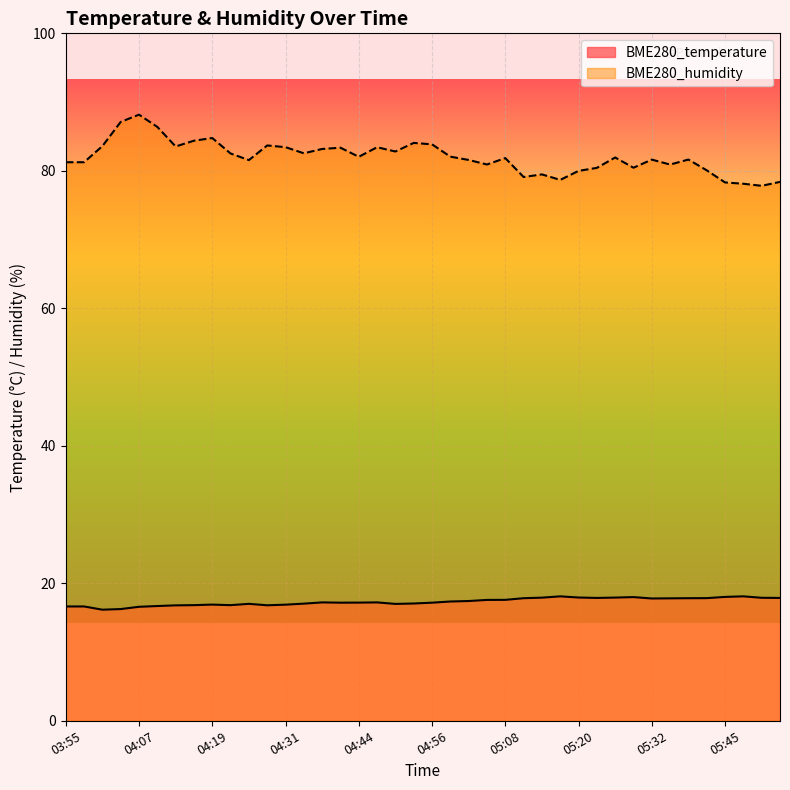

List the labels in order of BME280_temperature value, smallest first.

04:01, 04:04, 04:07, 03:55, 03:58, 04:10, 04:13, 04:28, 04:16, 04:22, 04:31, 04:19, 04:50, 04:25, 04:34, 04:53, 04:40, 04:56, 04:44, 04:37, 04:47, 04:59, 05:02, 05:05, 05:08, 05:32, 05:35, 05:11, 05:39, 05:42, 05:23, 05:54, 05:51, 05:14, 05:26, 05:20, 05:29, 05:45, 05:17, 05:48